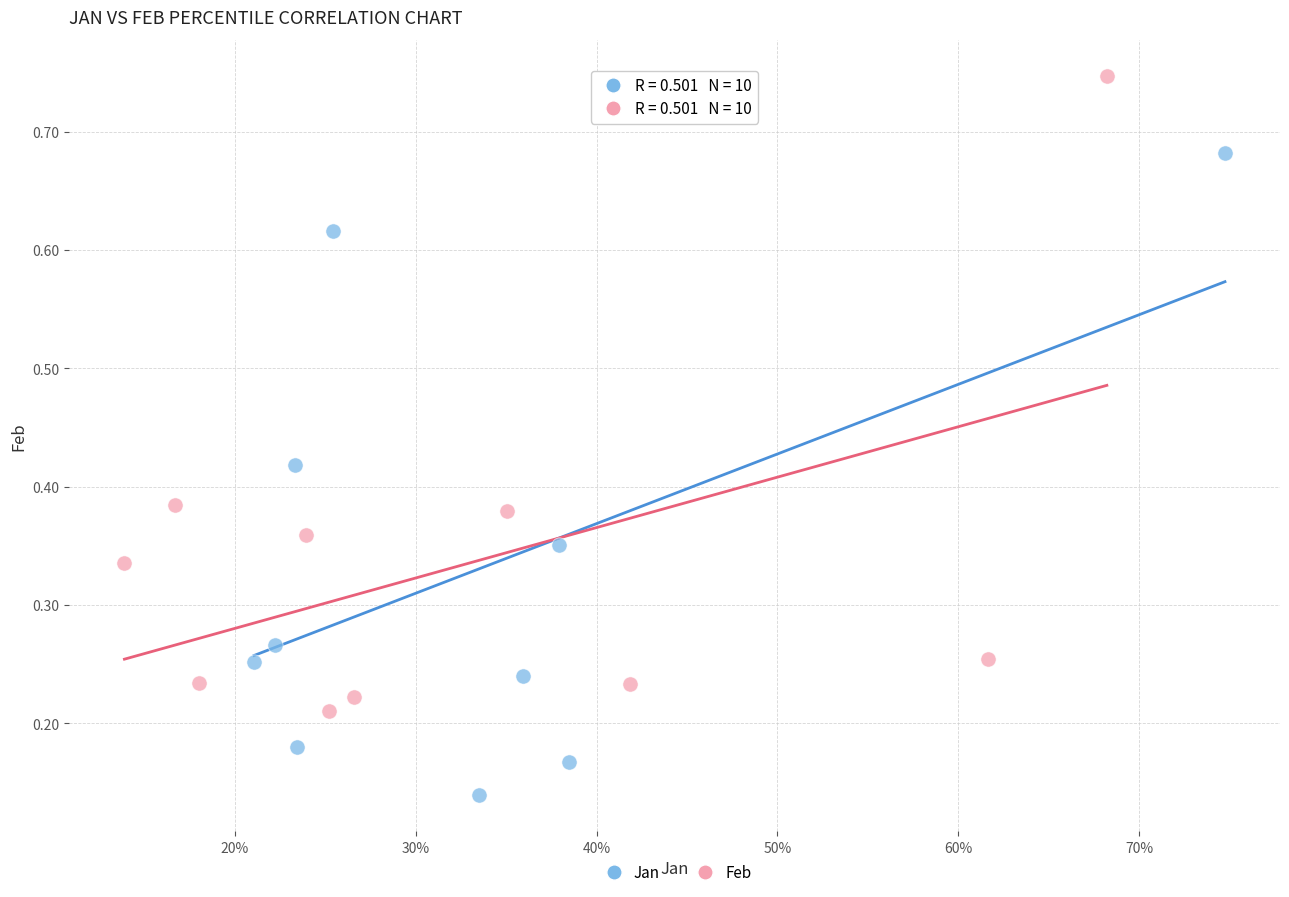

Which series contains the highest Y value?

Feb